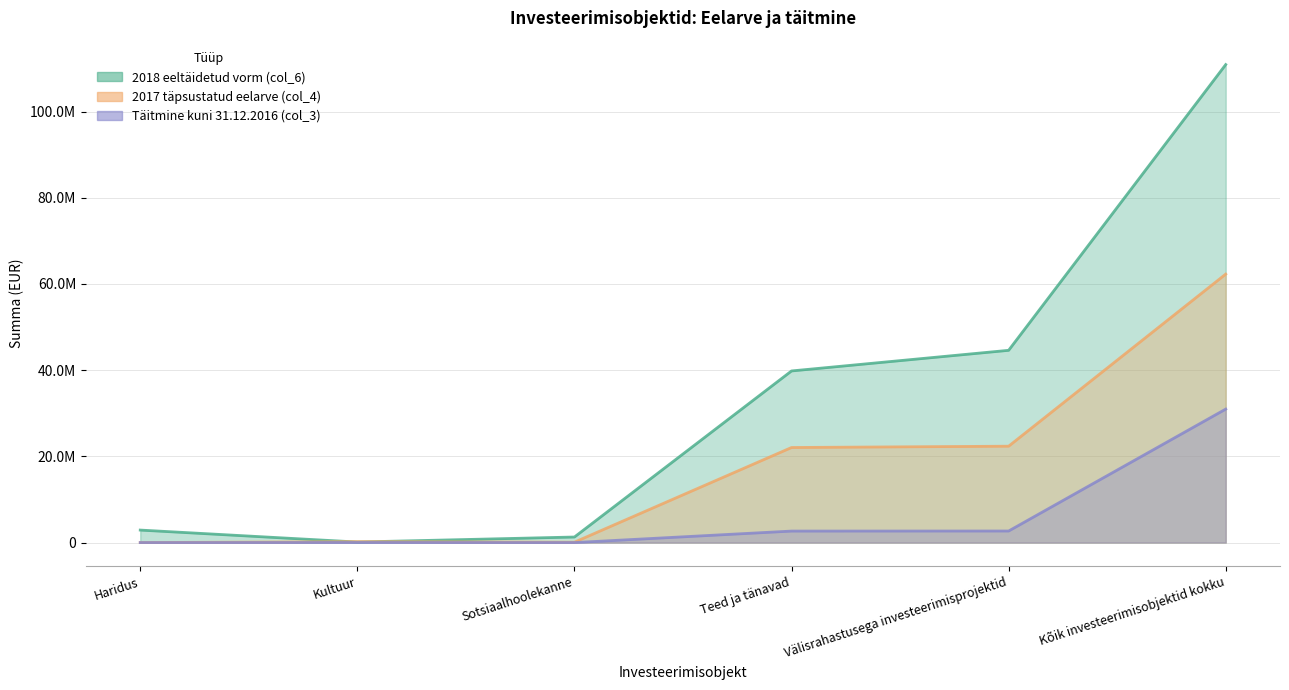

Reading left to right, list all the values displayed in this chart.

2018 eeltäidetud vorm (col_6): Haridus=2900000.0	Kultuur=125012.0	Sotsiaalhoolekanne=1290781.0	Teed ja tänavad=39816578.8	Välisrahastusega investeerimisprojektid=44602371.8	Kõik investeerimisobjektid kokku=110893877.8
2017 täpsustatud eelarve (col_4): Haridus=0.0	Kultuur=212056.0	Sotsiaalhoolekanne=92000.0	Teed ja tänavad=22054646.0	Välisrahastusega investeerimisprojektid=22358702.0	Kõik investeerimisobjektid kokku=62283180.0
Täitmine kuni 31.12.2016 (col_3): Haridus=0.0	Kultuur=15100.0	Sotsiaalhoolekanne=0.0	Teed ja tänavad=2667643.5	Välisrahastusega investeerimisprojektid=2682743.5	Kõik investeerimisobjektid kokku=30966365.4